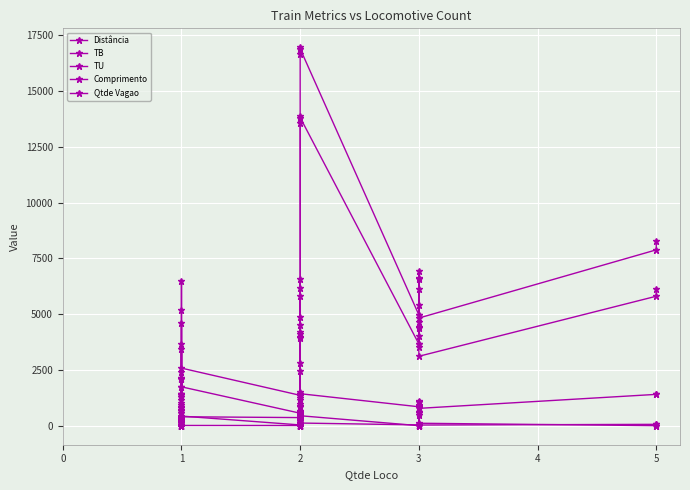

Which series has the widest spread of values?

TB